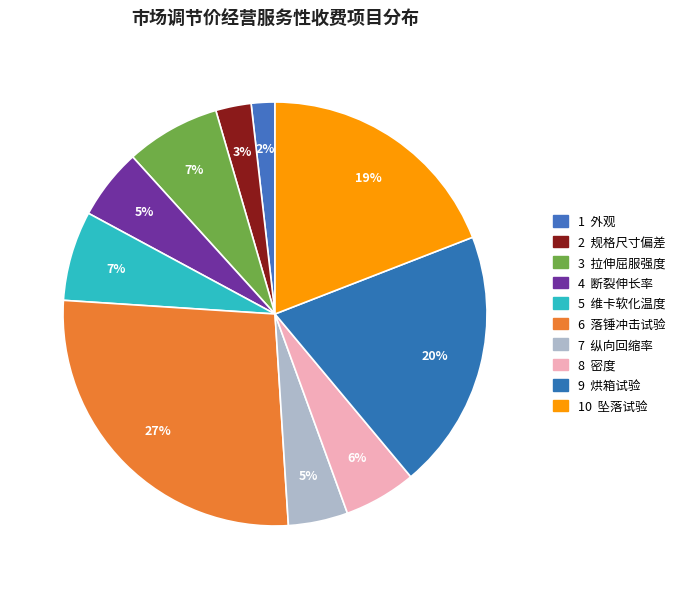

How many slices are in this pie chart?

10